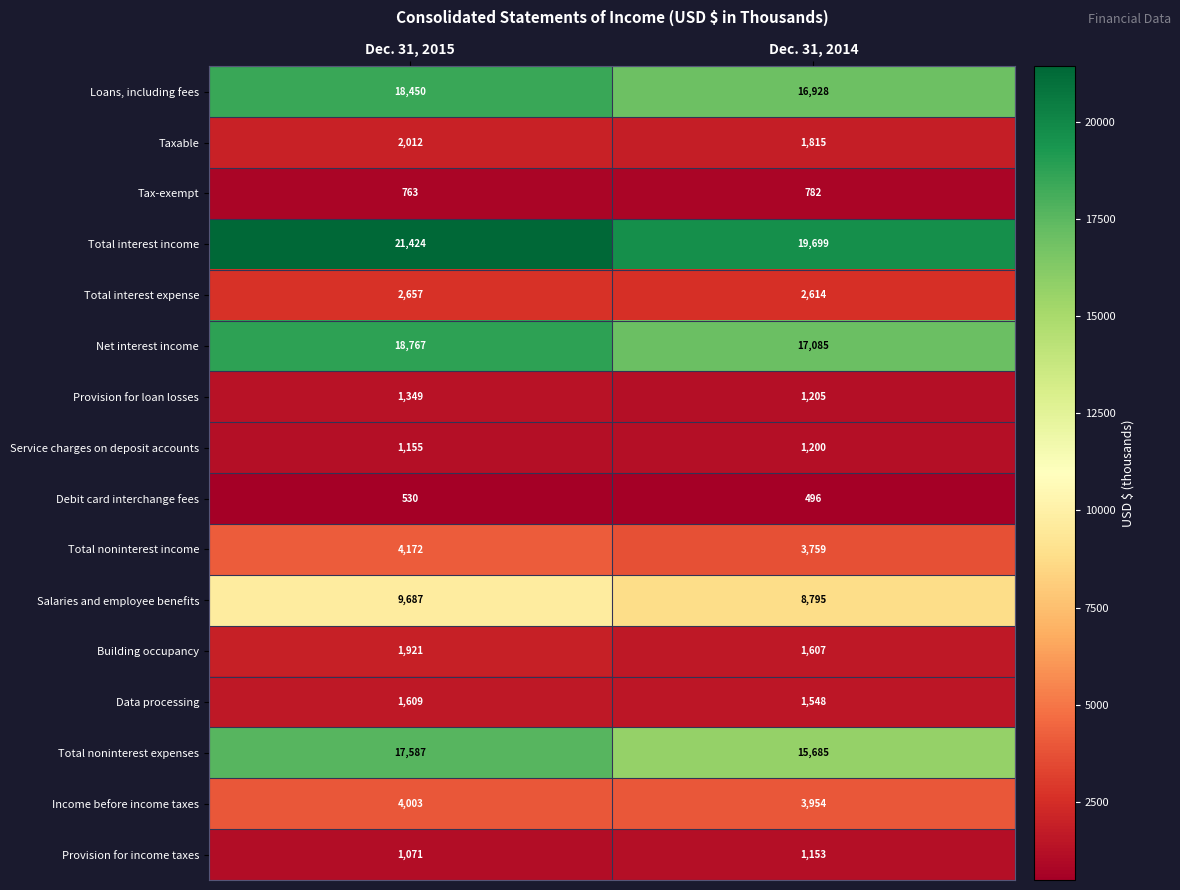

True or false: Total noninterest income has a value of 7019 at Dec. 31, 2015.

False